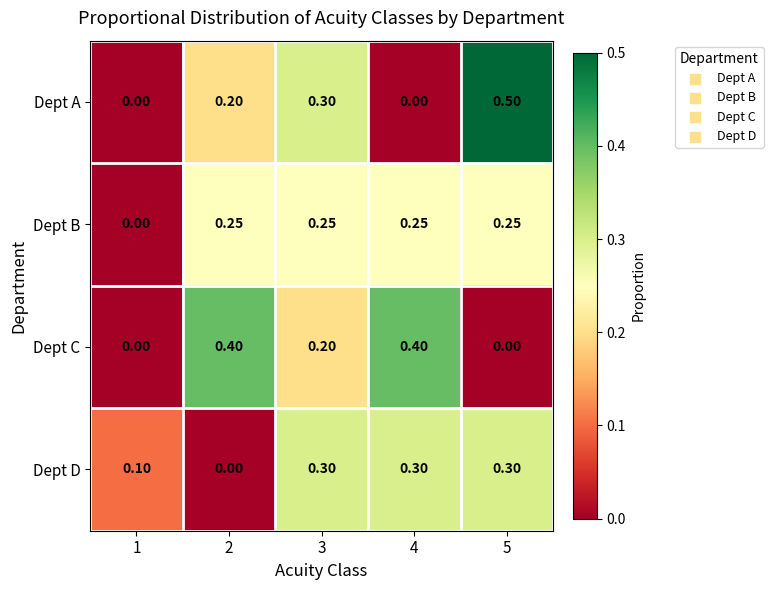

List the series in order of their peak value, lowest first.

Dept B, Dept D, Dept C, Dept A